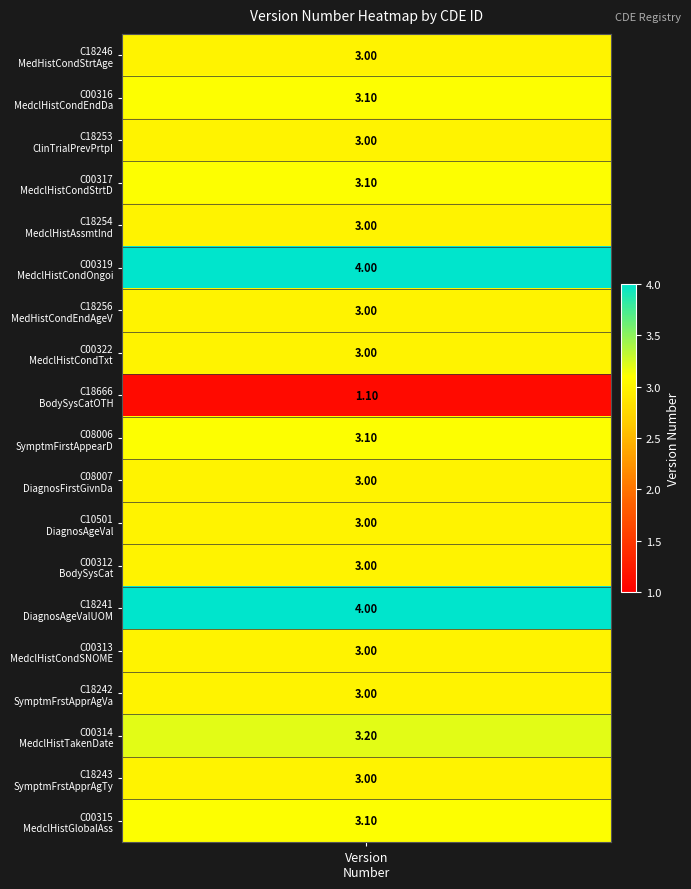

The value at C00319 is 4.0. True or false?

True